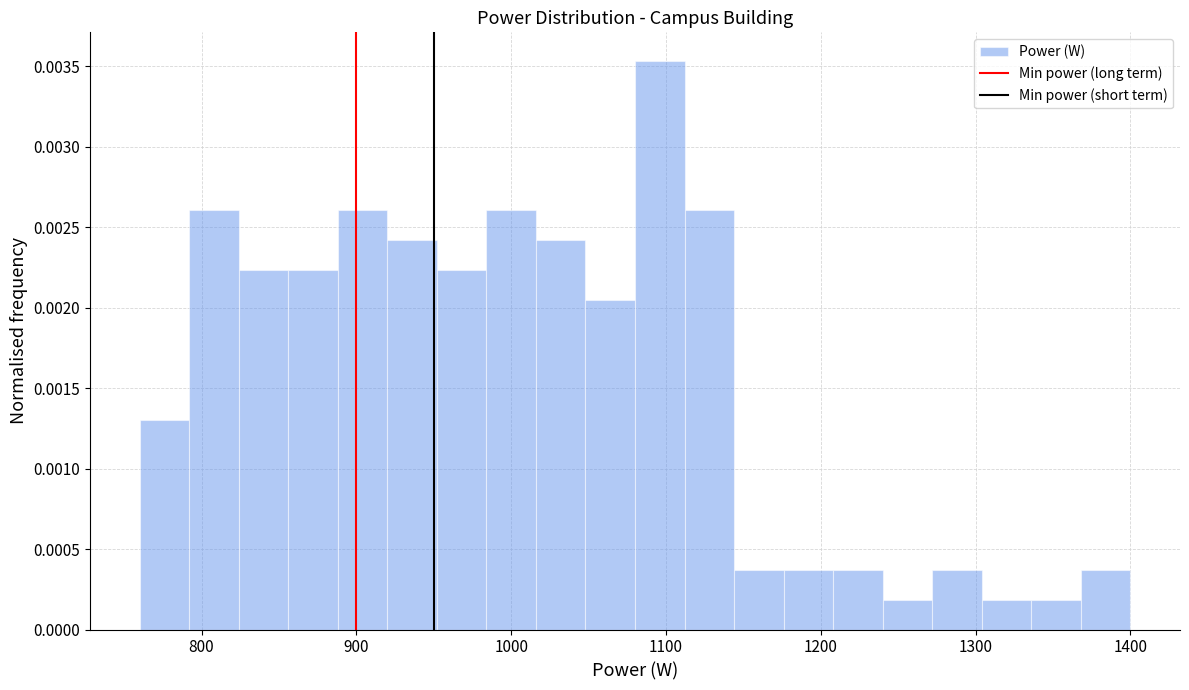

Around what value on the x-axis is the tallest bar? Give the approximate position of its centre, as read against the axis.

1100